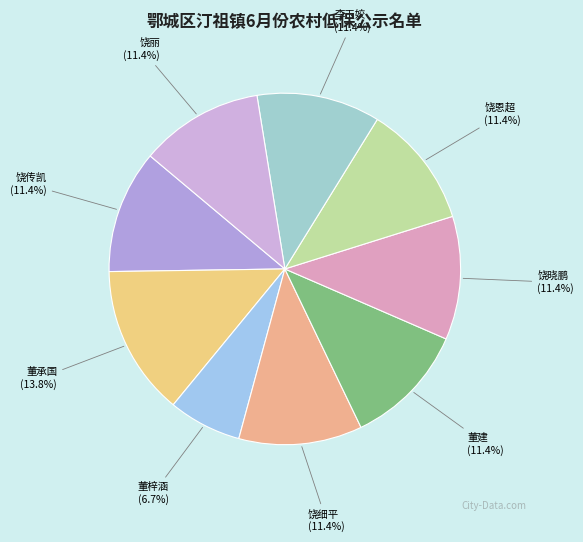

Combined, what portion of the pie is 饶丽 and 饶晓鹏?

22.7%